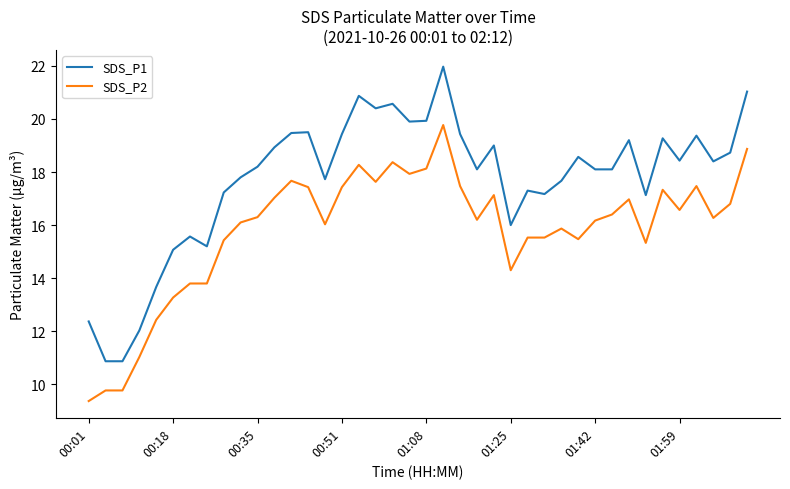

True or false: SDS_P1 has more than 0 interior local peaks.

True